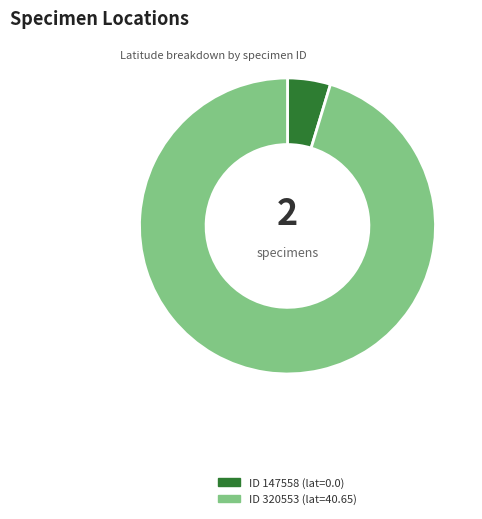

Which slice is the largest?

320553